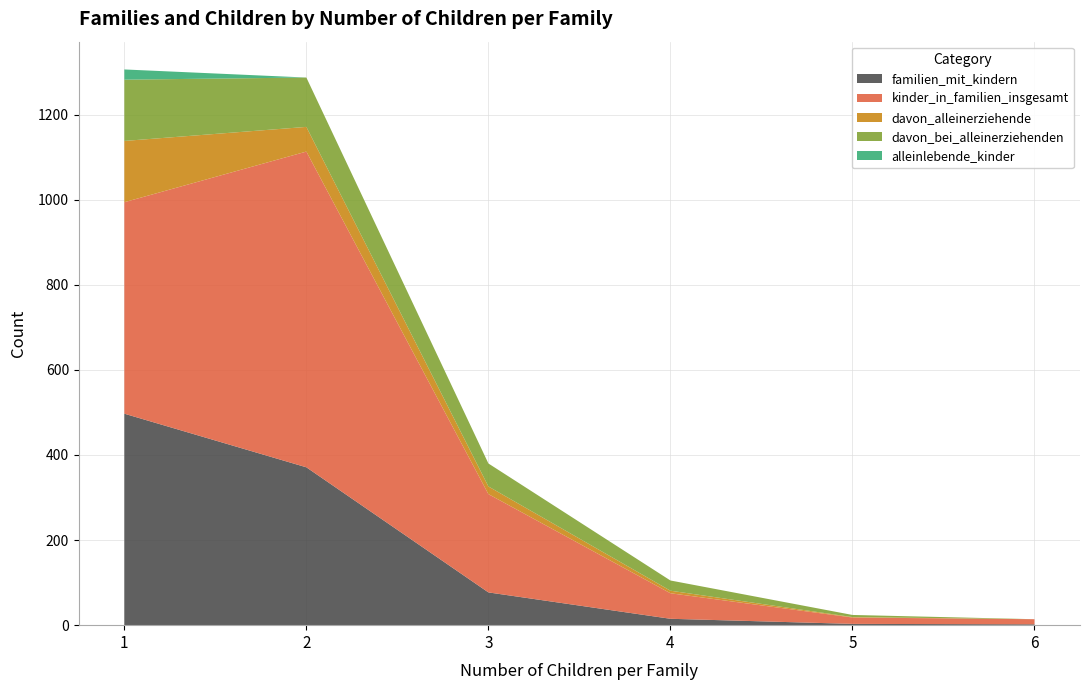

Reading left to right, extract all data points from this chart.

familien_mit_kindern: 1=497	2=371	3=77	4=15	5=3	6=2
kinder_in_familien_insgesamt: 1=497	2=742	3=231	4=60	5=15	6=12
davon_alleinerziehende: 1=144	2=58	3=18	4=6	5=1	6=0
davon_bei_alleinerziehenden: 1=144	2=116	3=54	4=24	5=5	6=0
alleinlebende_kinder: 1=24	2=0	3=0	4=0	5=0	6=0